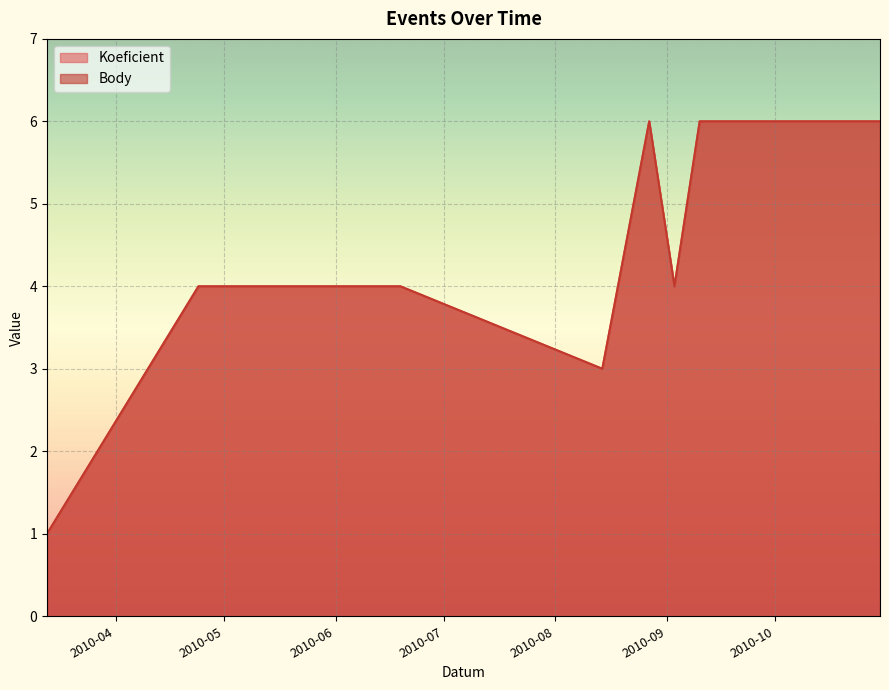

Between 2010-04-24 and 2010-08-27, which series saw the biggest shift?

Koeficient